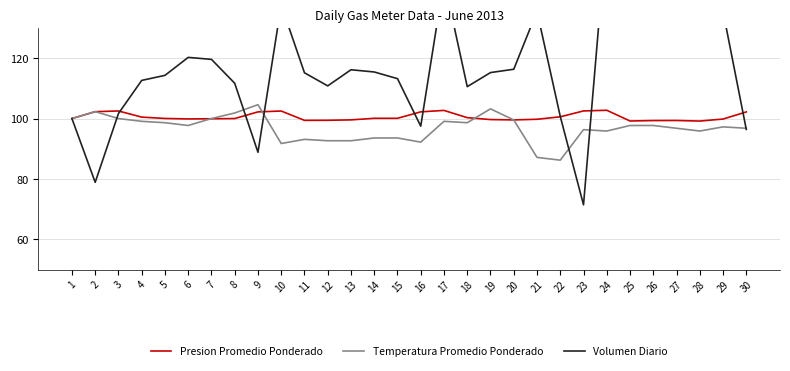

Between which two adjacent categories do Presion Promedio Ponderado and Temperatura Promedio Ponderado first intersect?

2 and 3